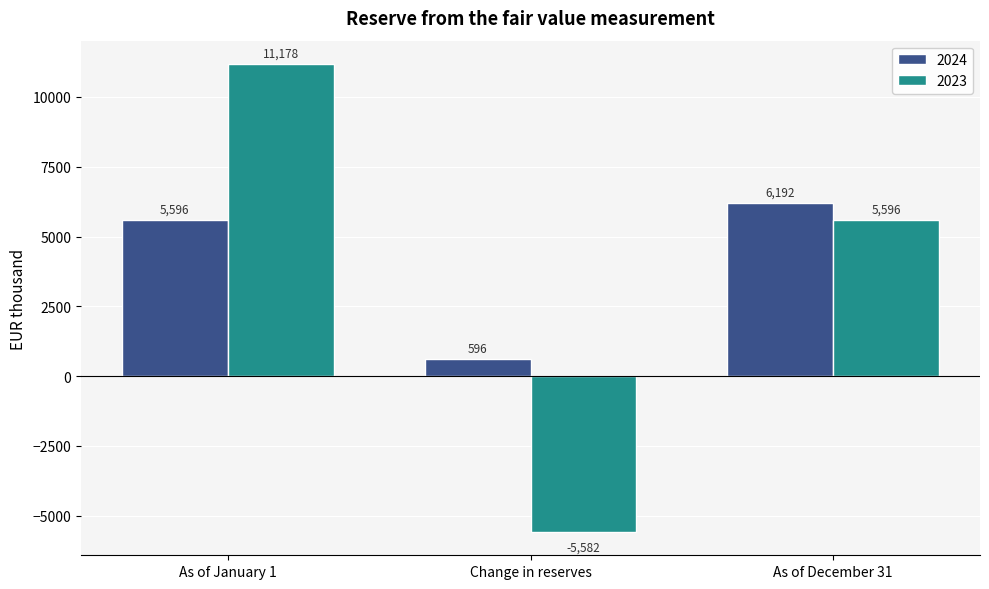

Reading left to right, list all the values displayed in this chart.

2024: As of January 1=5596	Change in reserves=596	As of December 31=6192
2023: As of January 1=11178	Change in reserves=-5582	As of December 31=5596